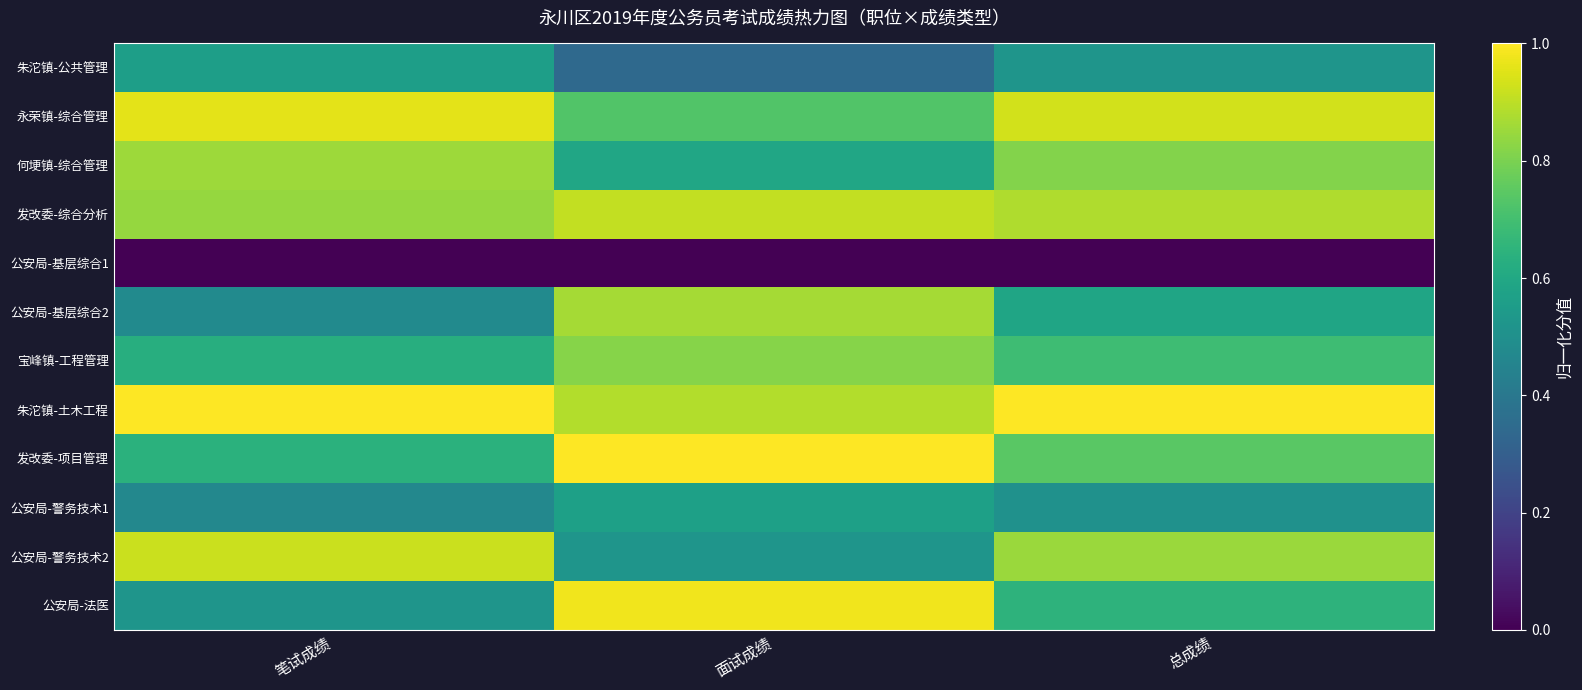

Which label corresponds to the largest value in the chart?

笔试成绩